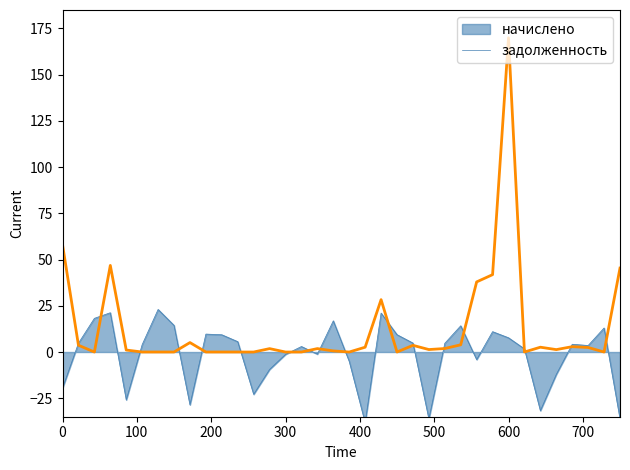

At which label does задолженность reach its peak?

600